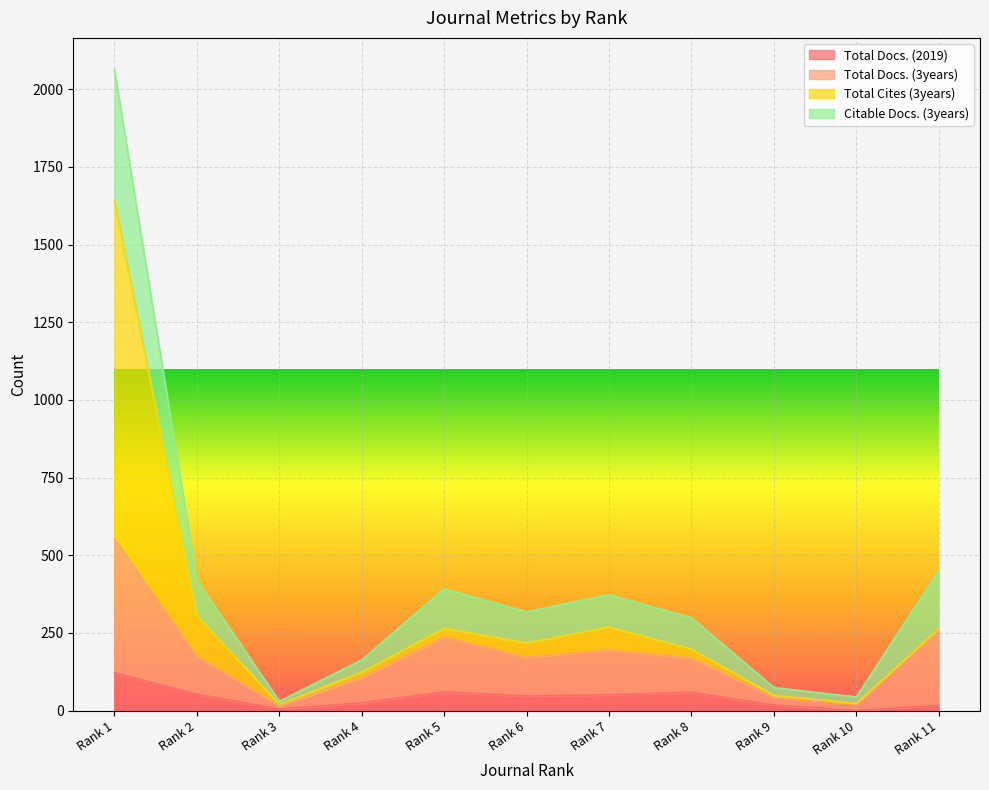

Which category has the highest value in the Total Docs. (2019) series?

Rank 1